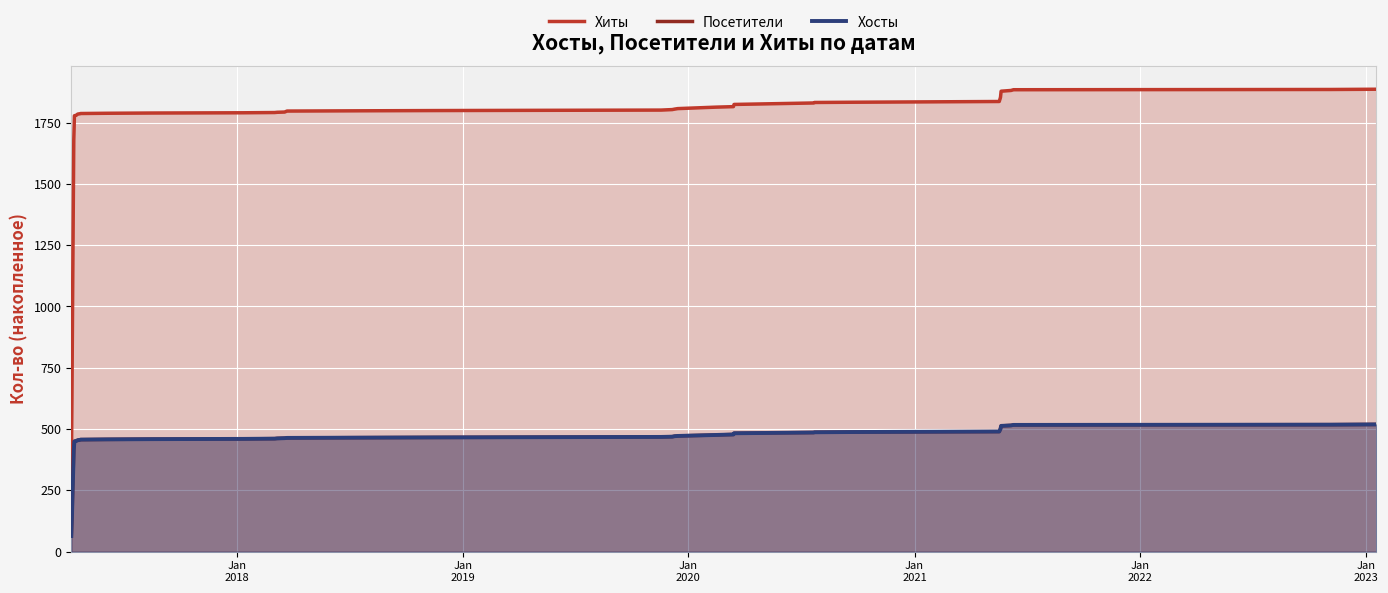

How many times do Хосты and Посетители cross each other?

1